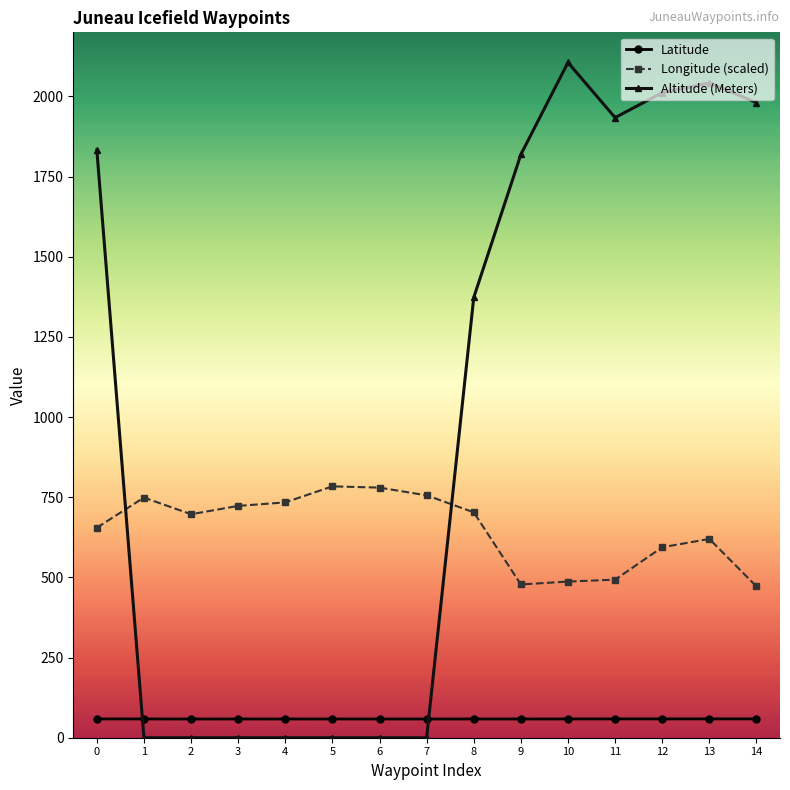

True or false: Longitude (scaled) has a value of 538.4 at 5.

False